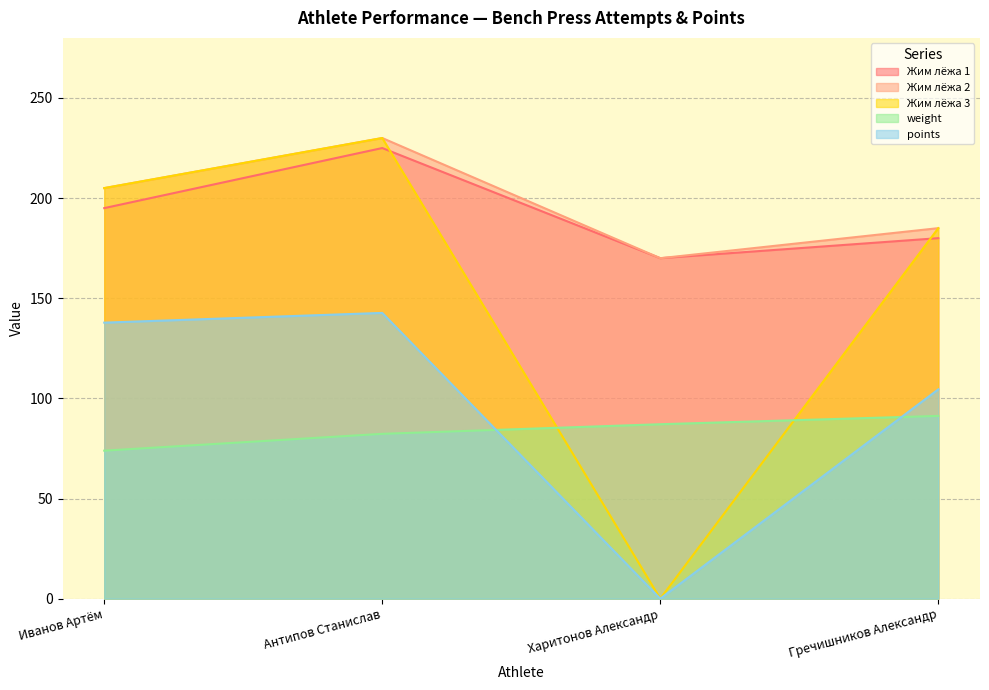

The value of Жим лёжа 2 at Иванов Артём is 292.5. True or false?

False